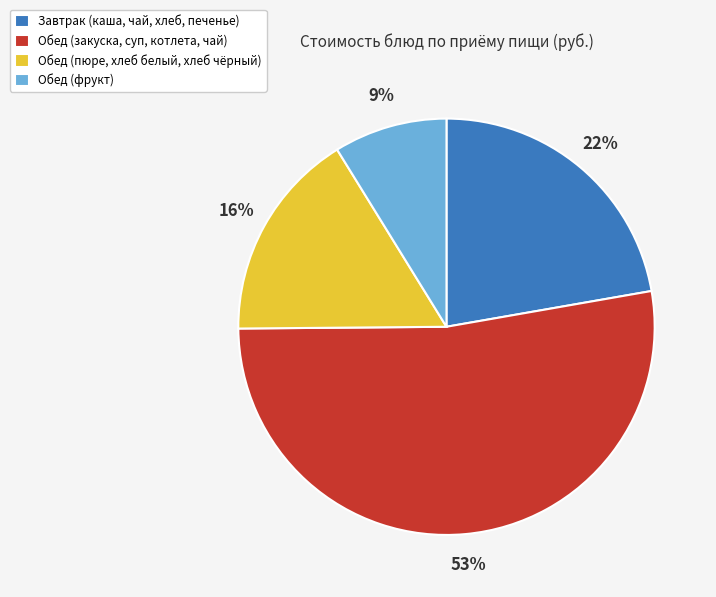

The Обед (фрукт) slice represents 9% of the pie. True or false?

True